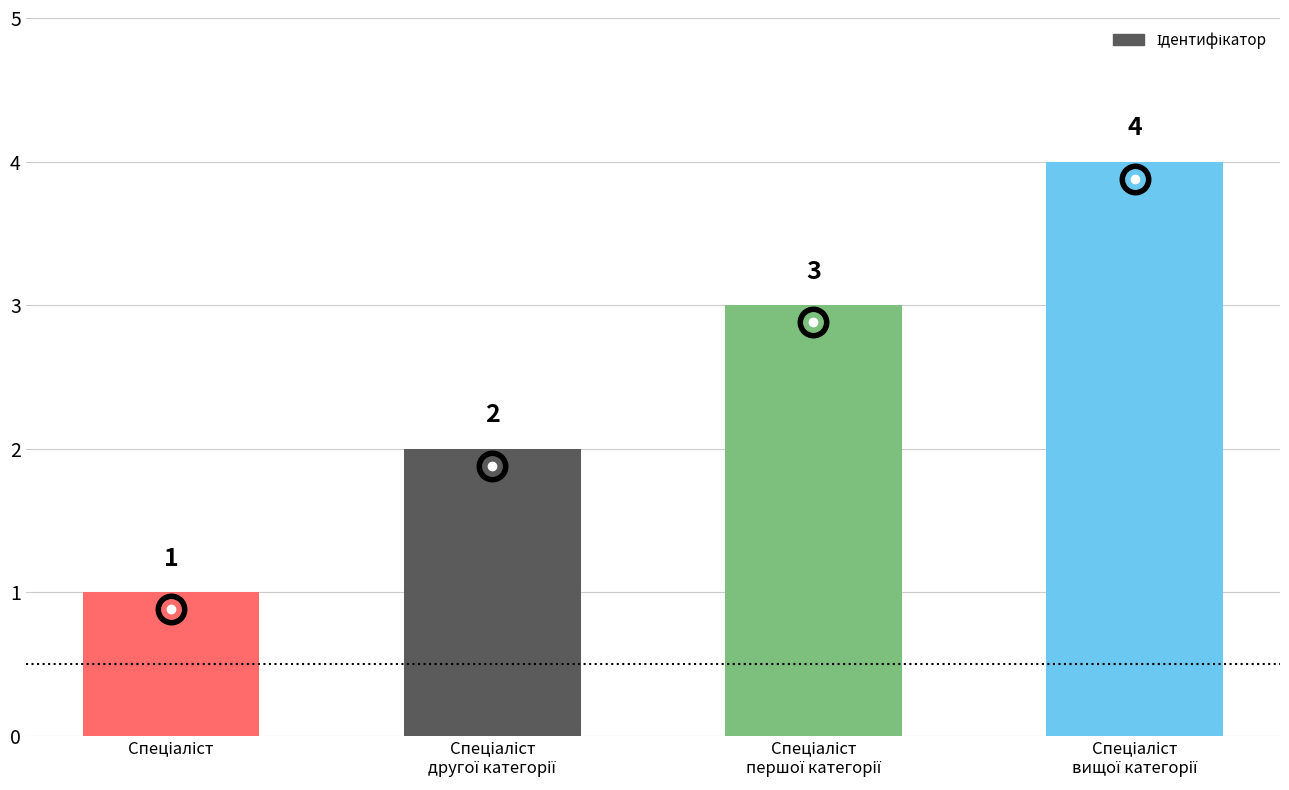

How many values are below 3?

2